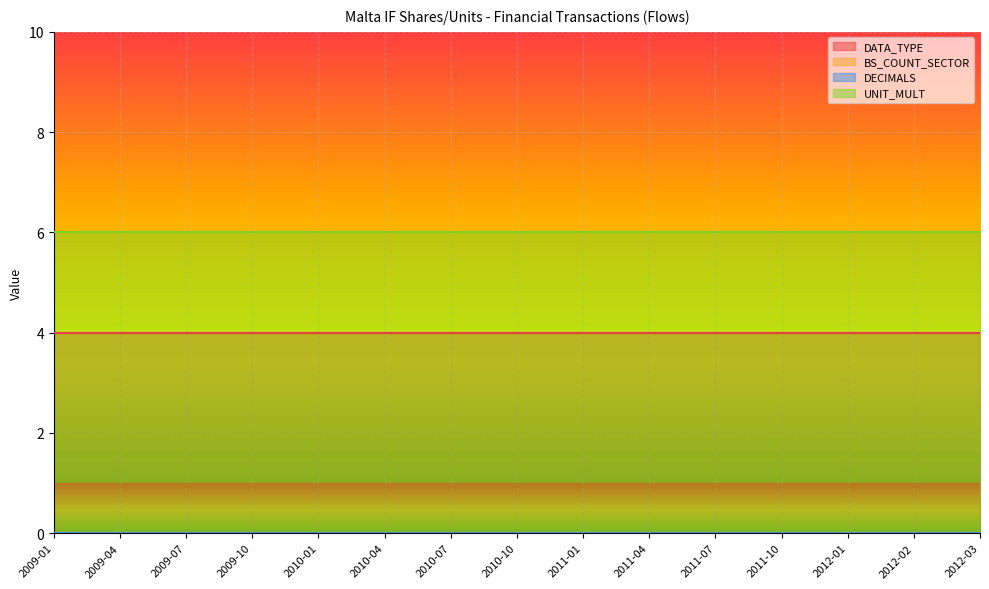

What is the label of the 11th point from the right?

2010-01